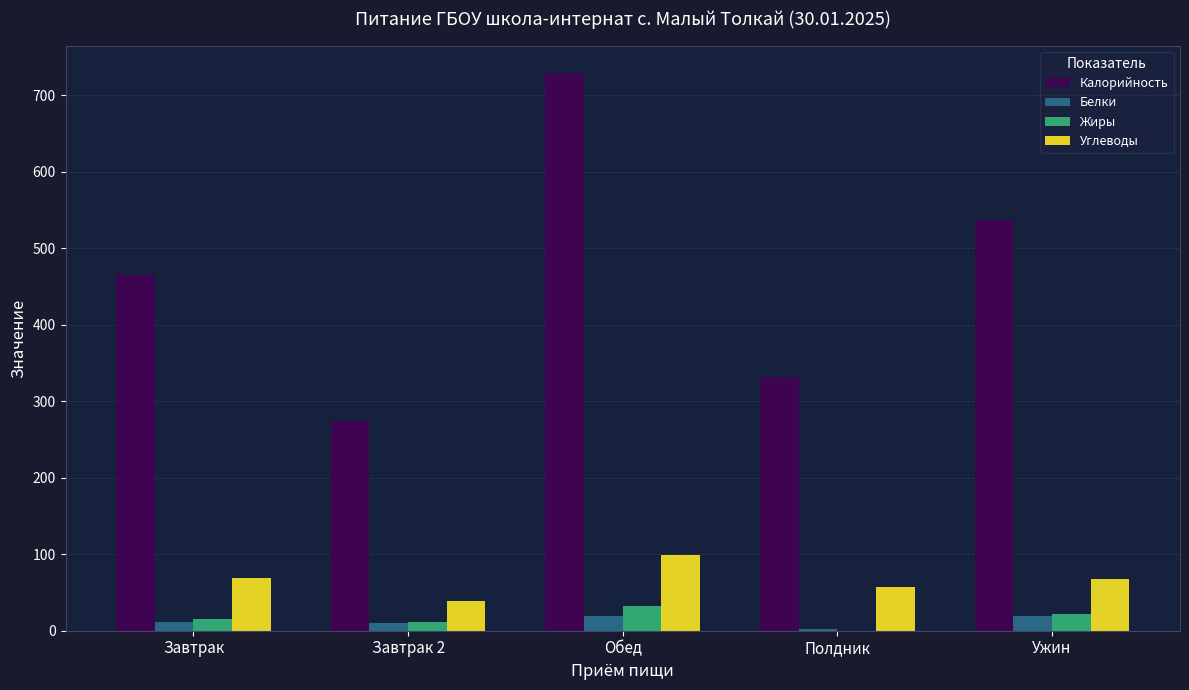

How many values in the Жиры series exceed 15?

3